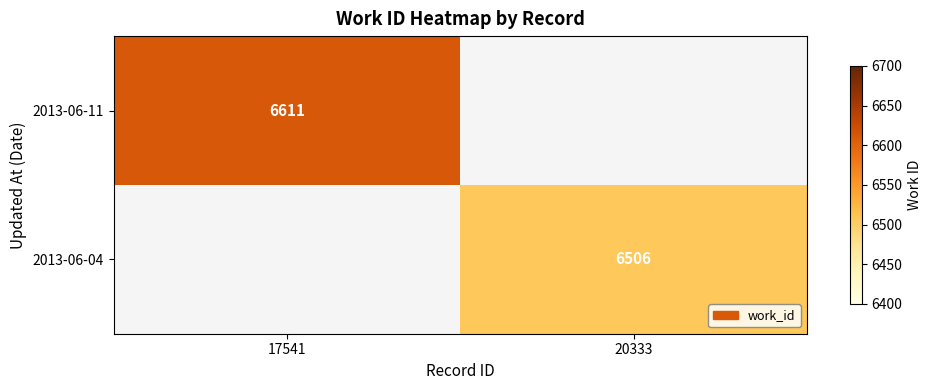

The value of 2013-06-11 at 17541 is 1517.0. True or false?

False